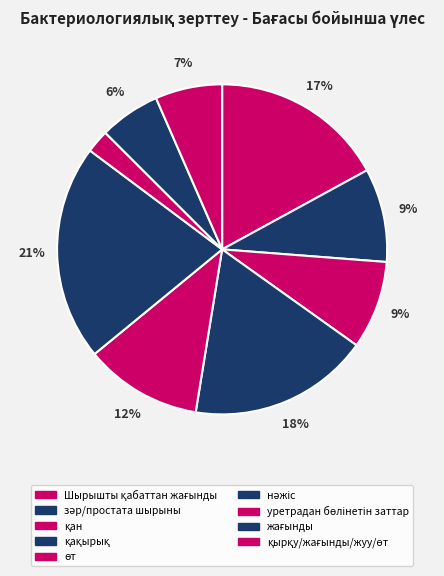

Count the number of slices in the pie.

9